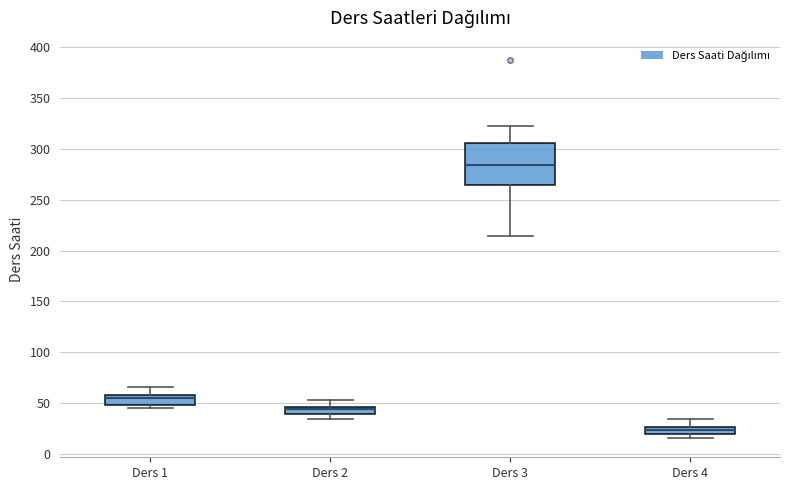

Where does the upper whisker of the box for Ders 4 end on the y-axis? The values are not printed on the chart, so give them approximately, as read against the axis.

35